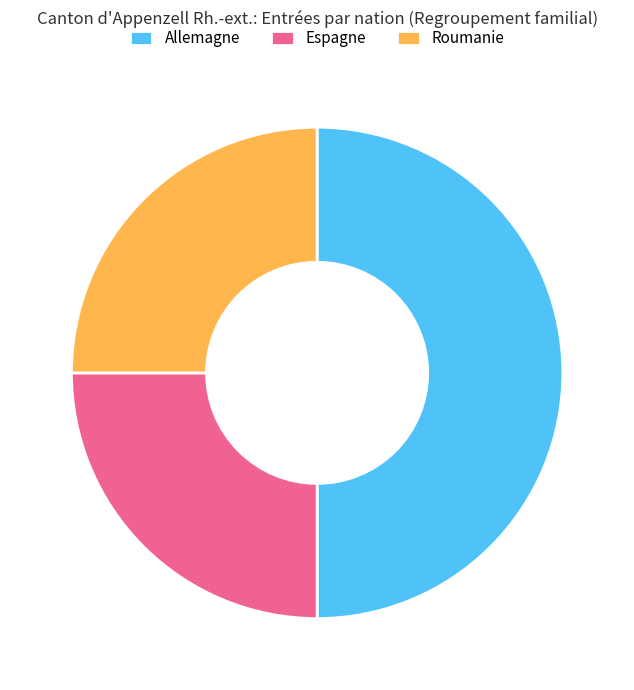

Between Allemagne and Espagne, which is larger?

Allemagne